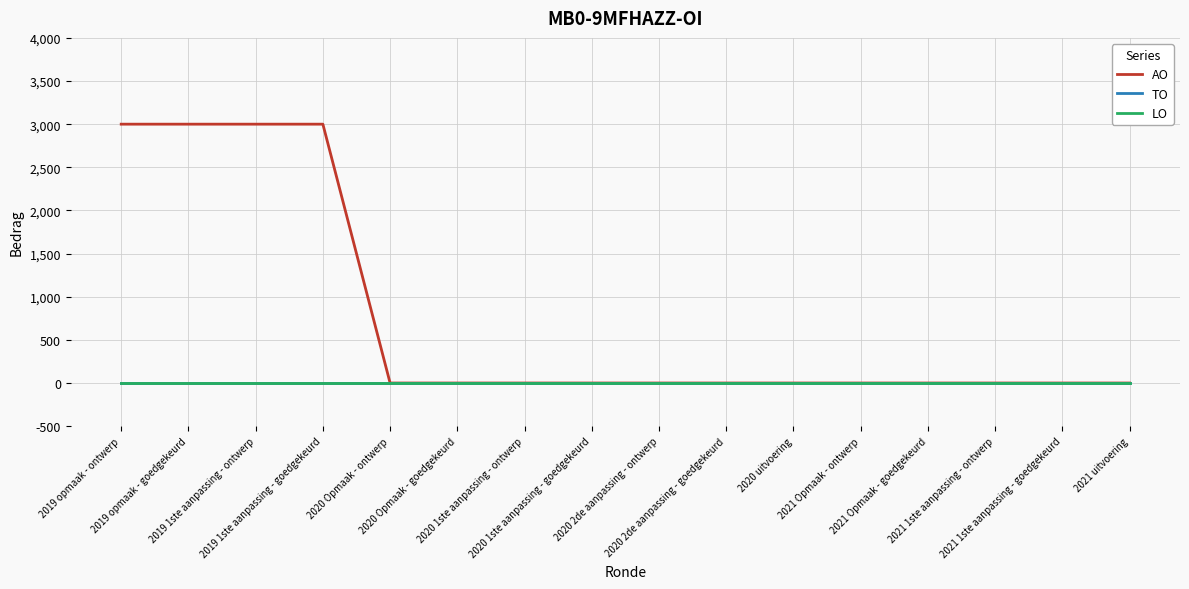

Is this an area chart (filled region under the line)?

No